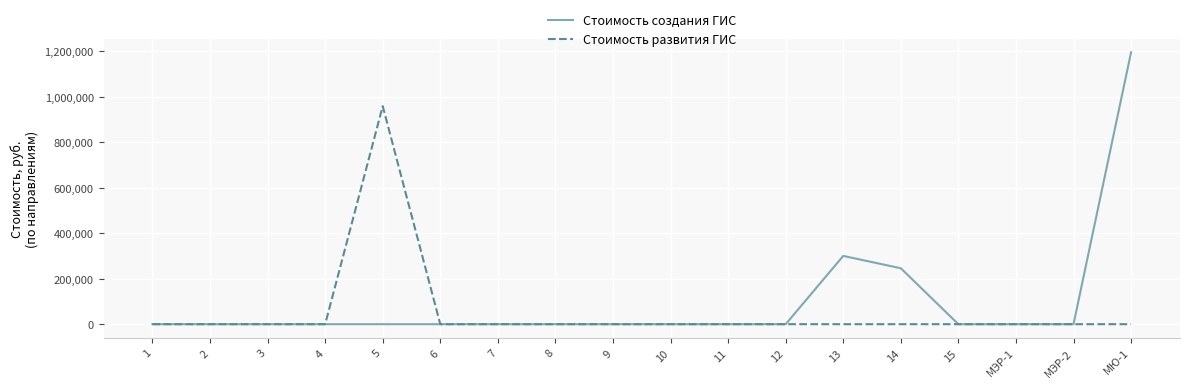

What position from the left is 2?

2